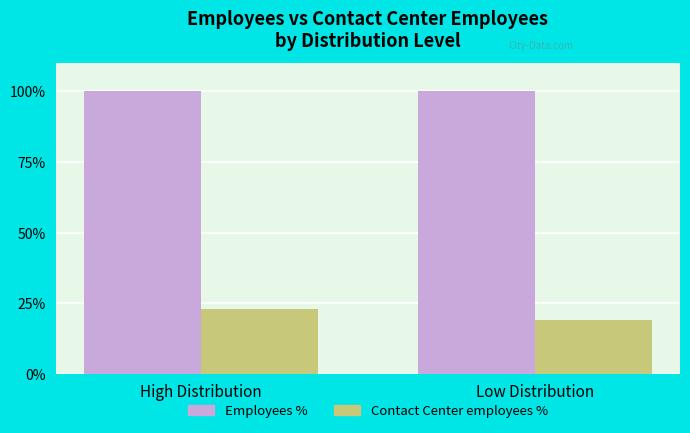

Is the value of Contact Center employees % at Low Distribution greater than the value of Employees % at High Distribution?

No